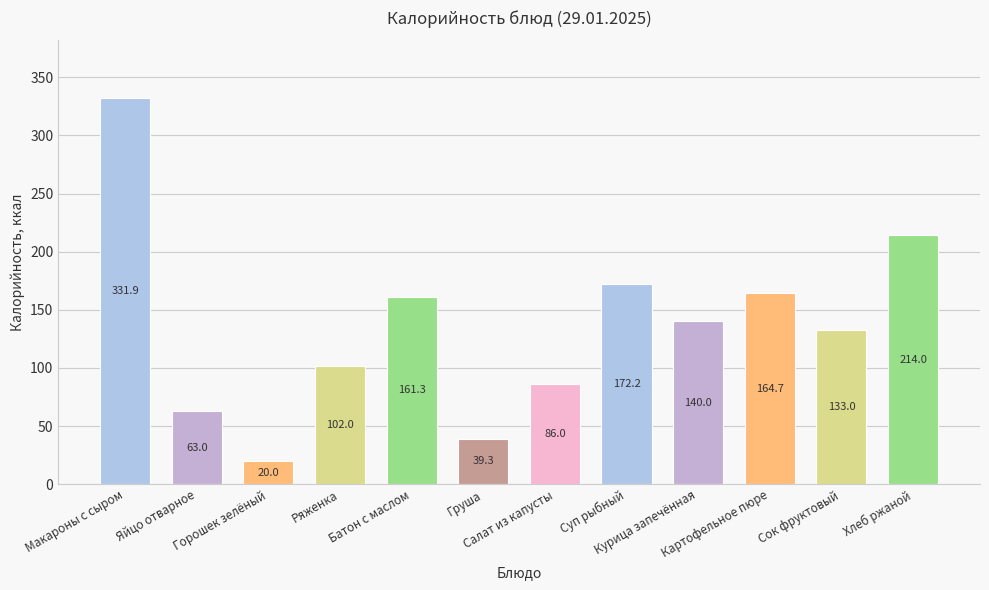

What is the average value?

135.6